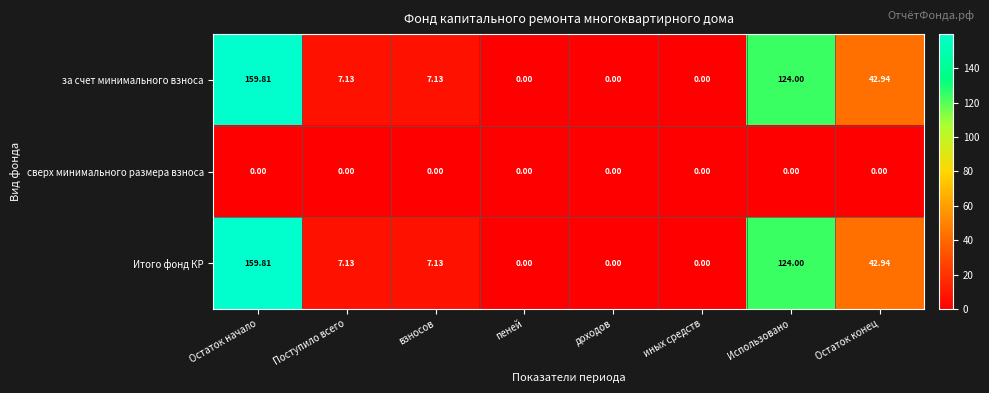

At which category is the sum across all series the highest?

Остаток начало